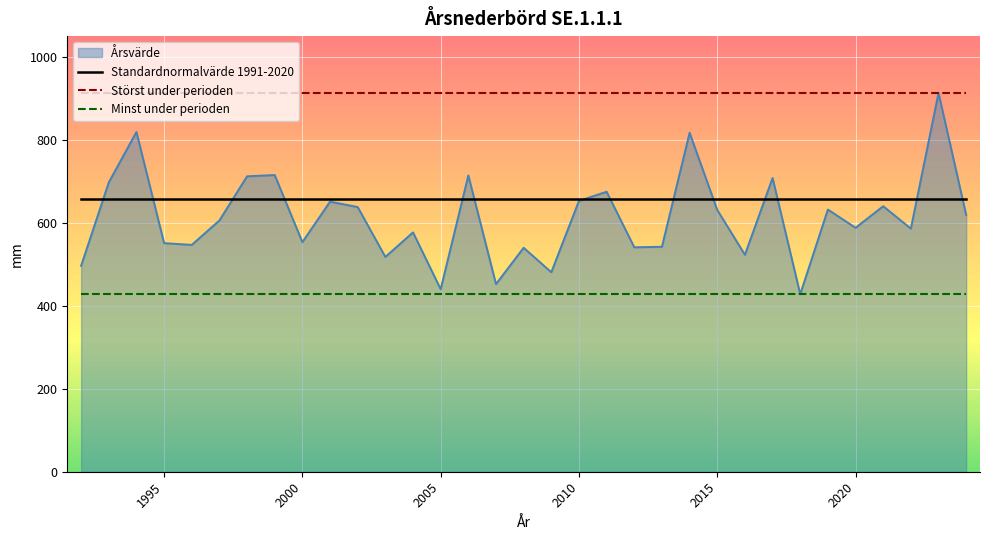

What is the highest value of the Minst under perioden series?

428.0